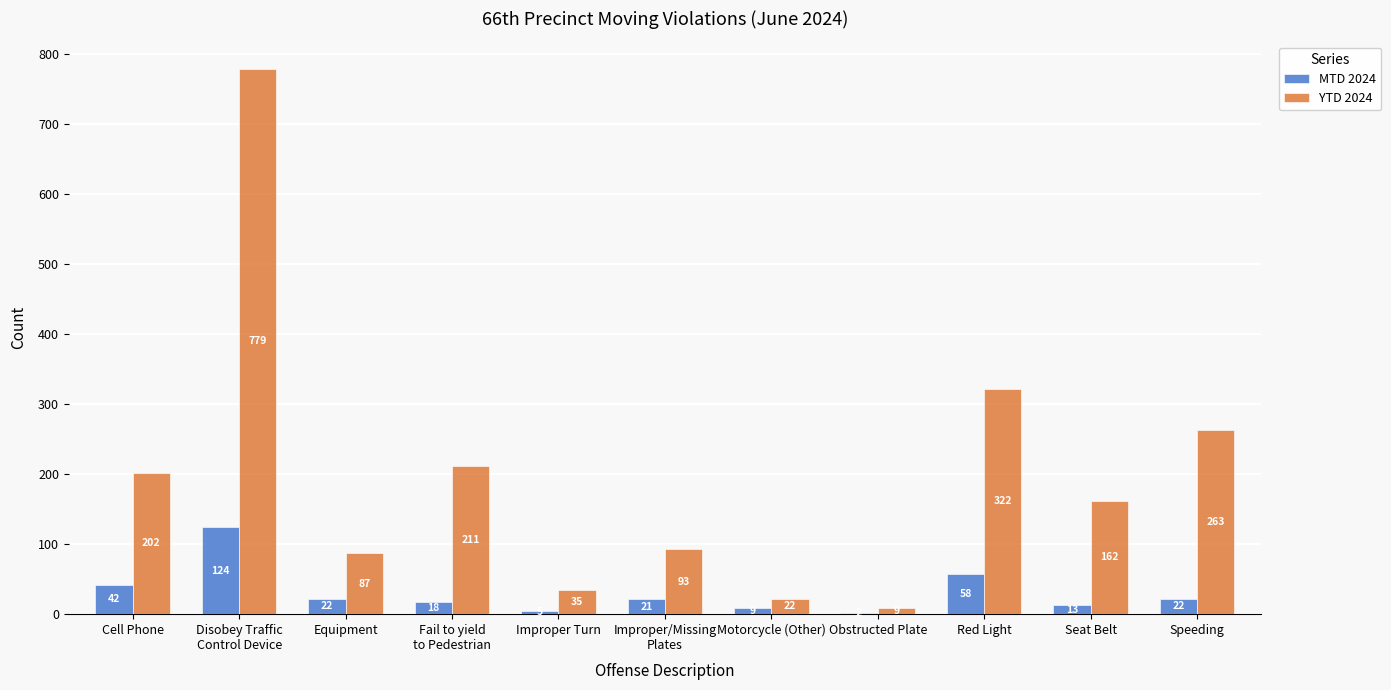

What are all the series names shown in the legend?

MTD 2024, YTD 2024